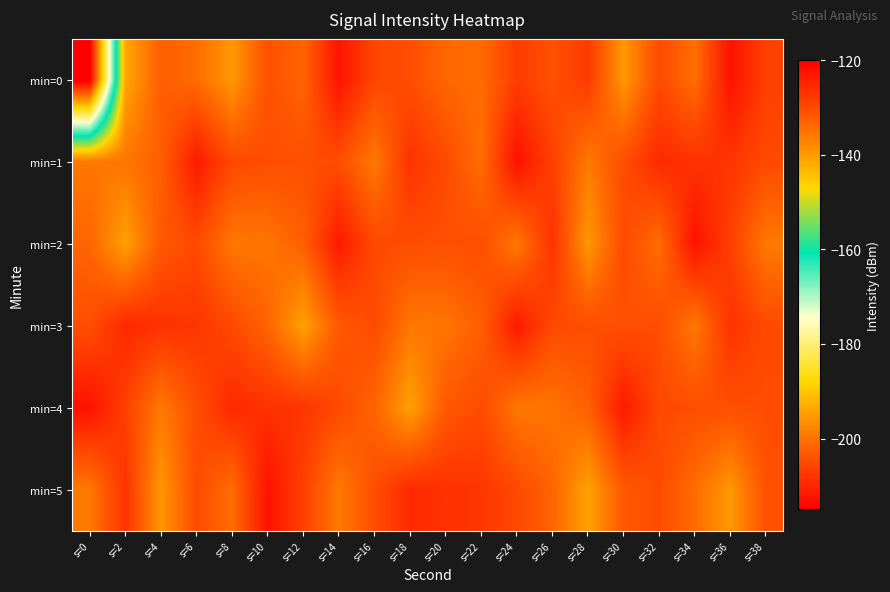

Count the number of categories in the chart.

20